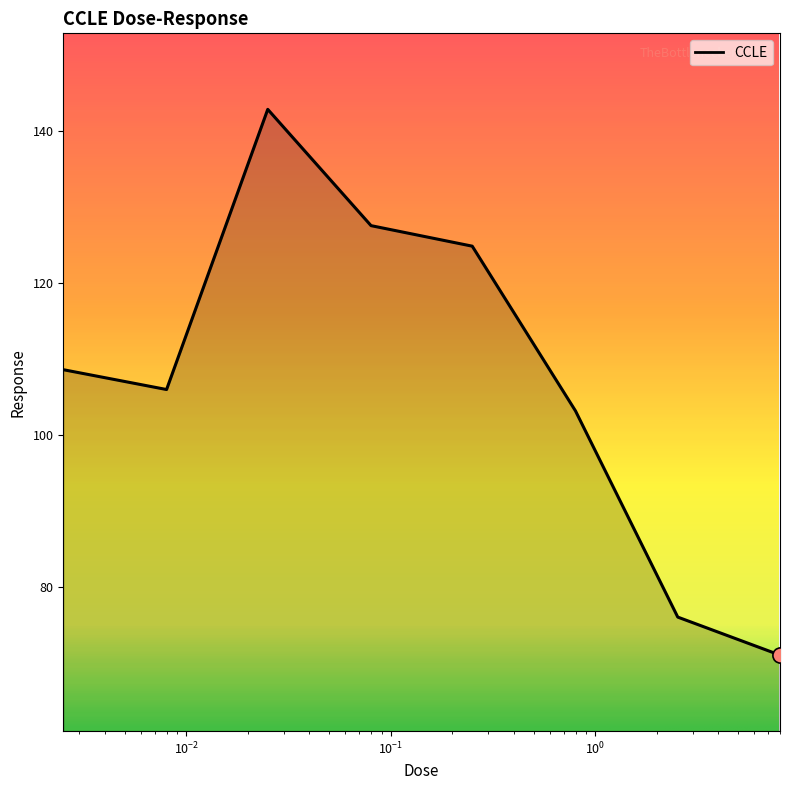

How many interior local valleys (lower than both neighbors) does the data have?

1